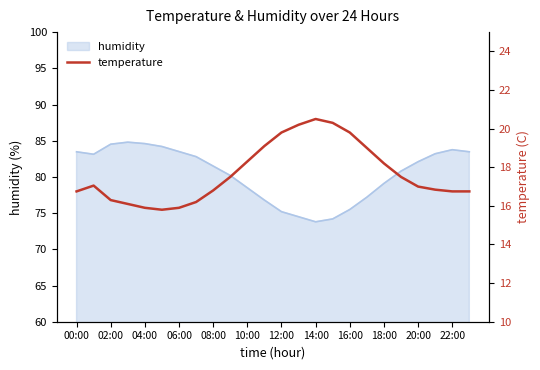

What is the highest value of the humidity series?

84.8